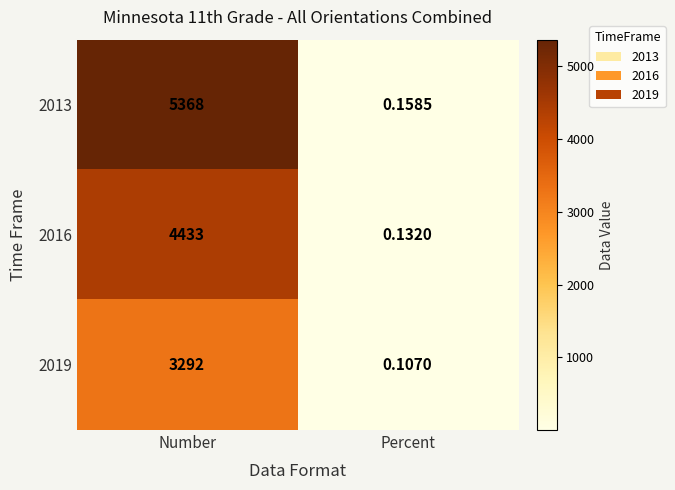

Is the value of 2013 at Percent greater than the value of 2019 at Number?

No